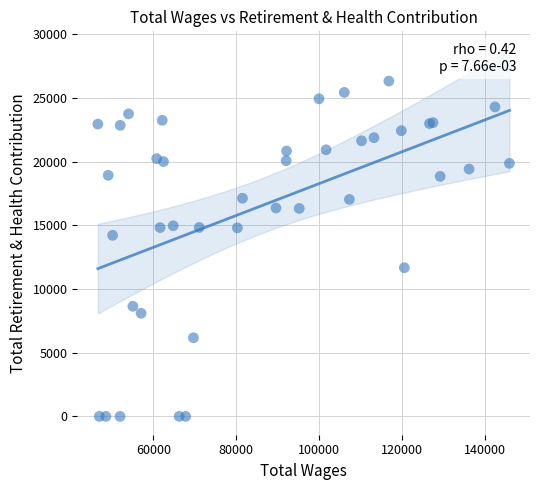

What Y value in the scatter plot is closest to 13162?

14216